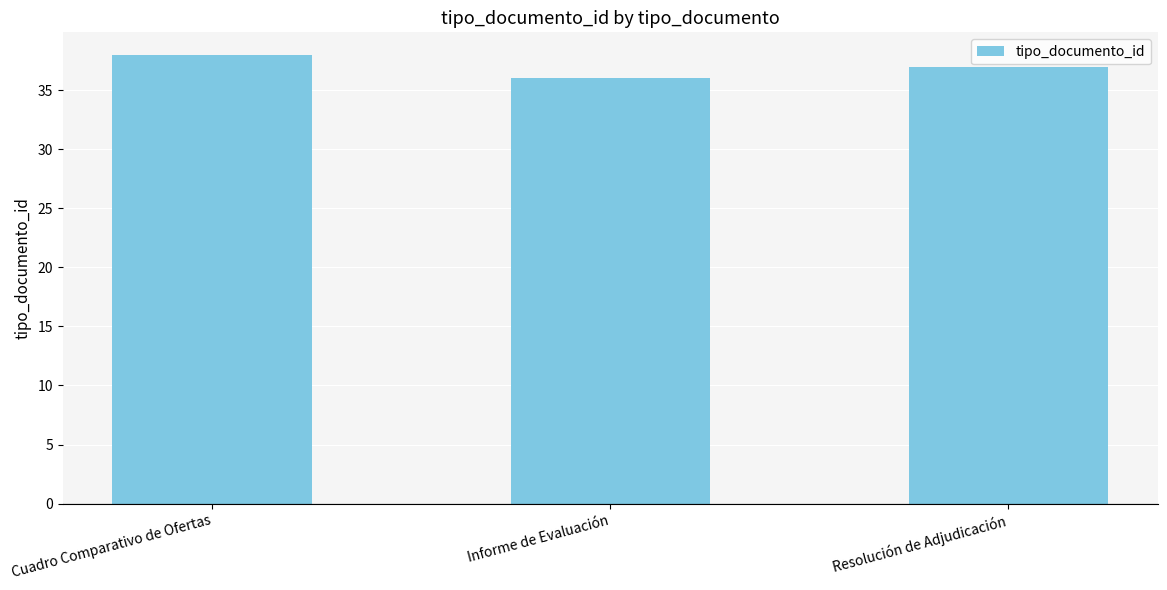

Reading right to left, extract all data points from this chart.

Resolución de Adjudicación=37	Informe de Evaluación=36	Cuadro Comparativo de Ofertas=38